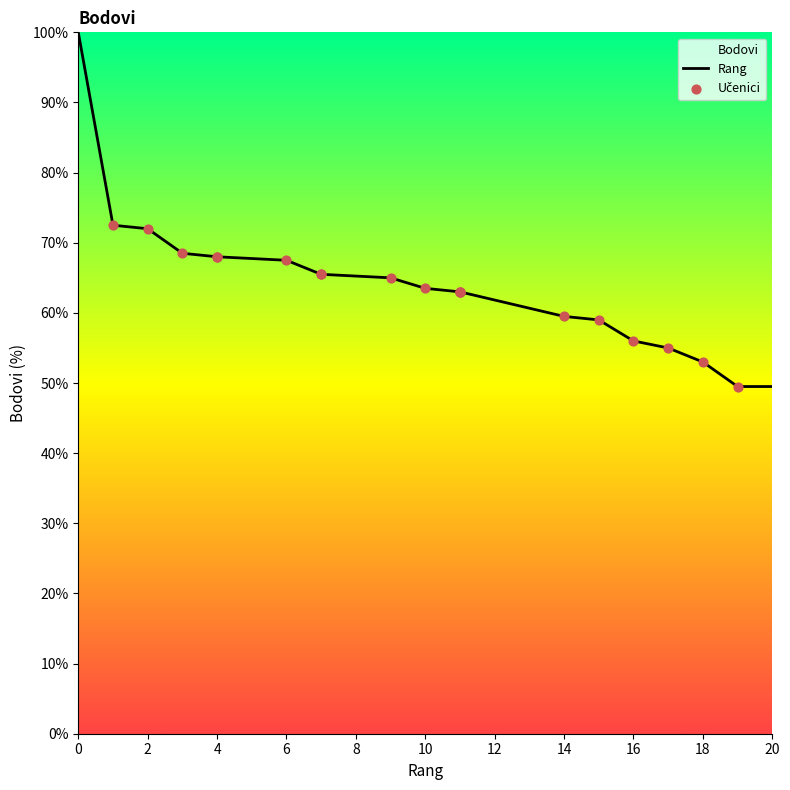

Which has a higher value, 7 or 10?

7